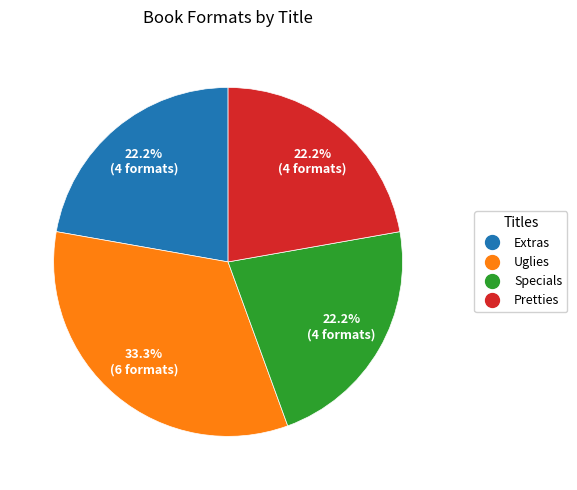

What is the ratio of the value at Extras to the value at Pretties?

1.0